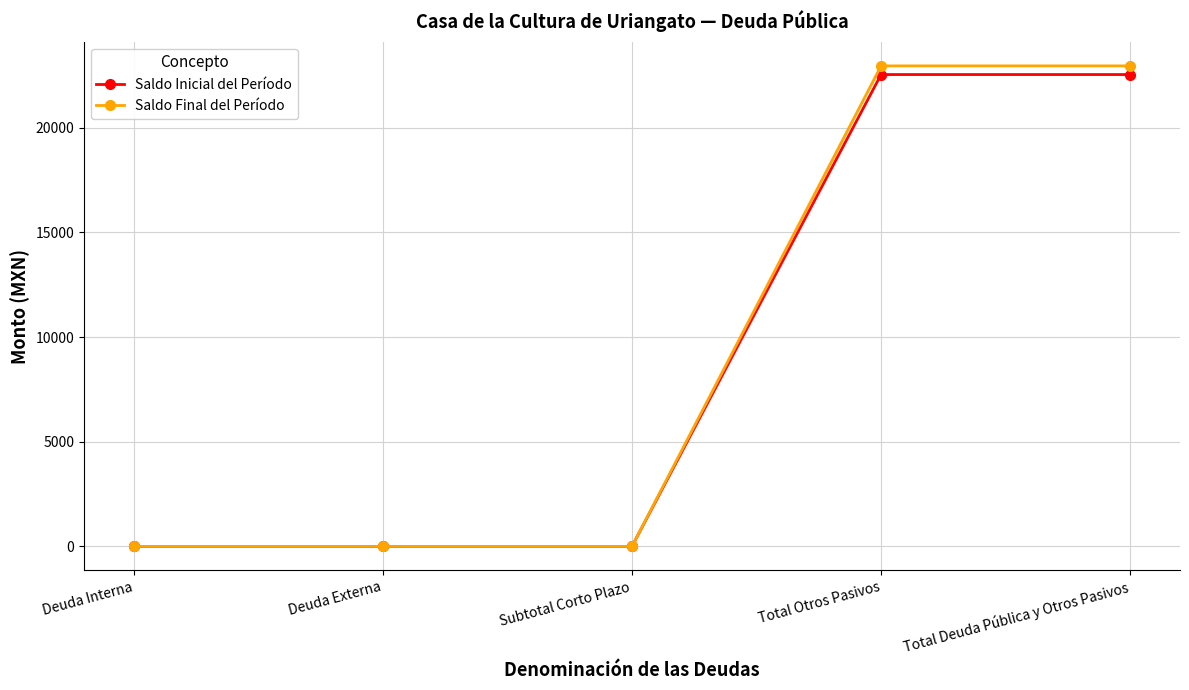

What is the difference between the second highest and minimum values in the Saldo Inicial del Período series?

22541.6